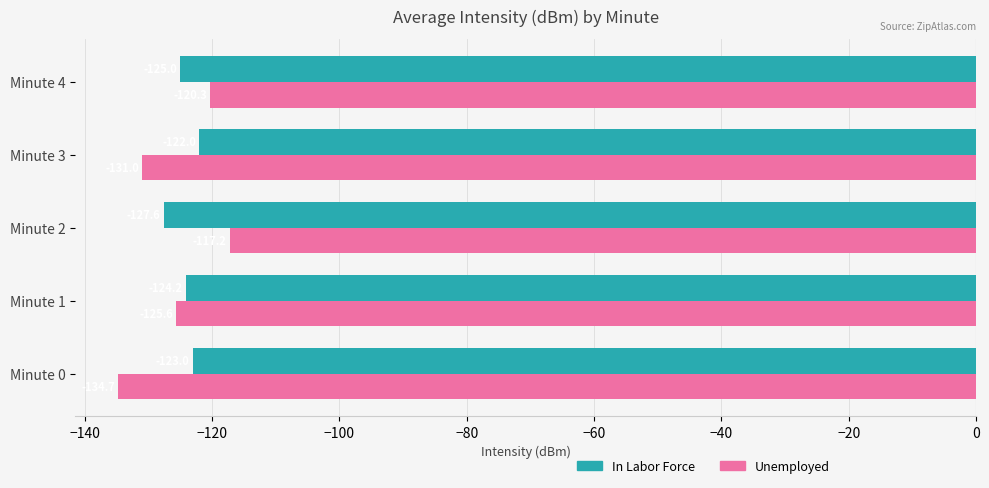

Is it true that Unemployed equals -173.1 at Minute 1?

False